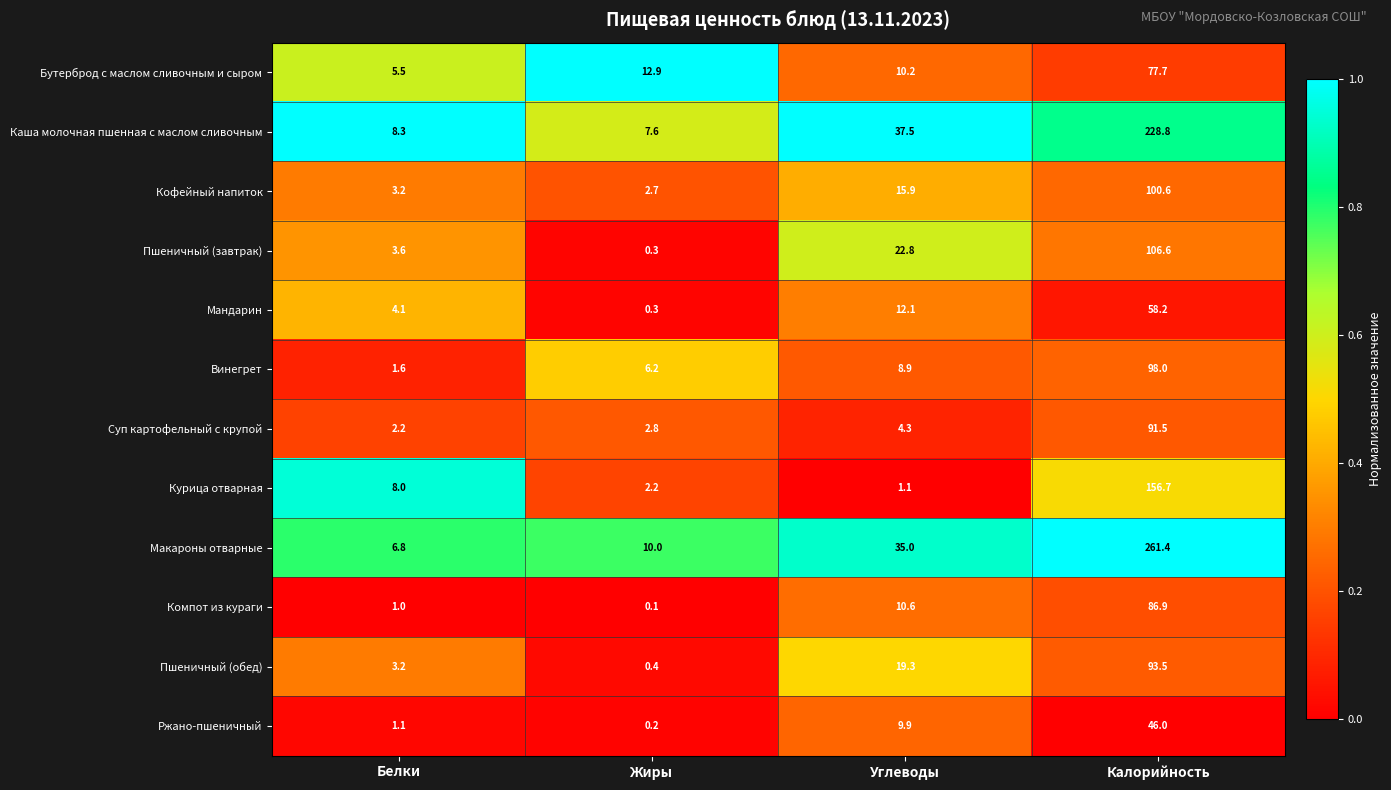

At which label is Винегрет closest to 49?

Углеводы